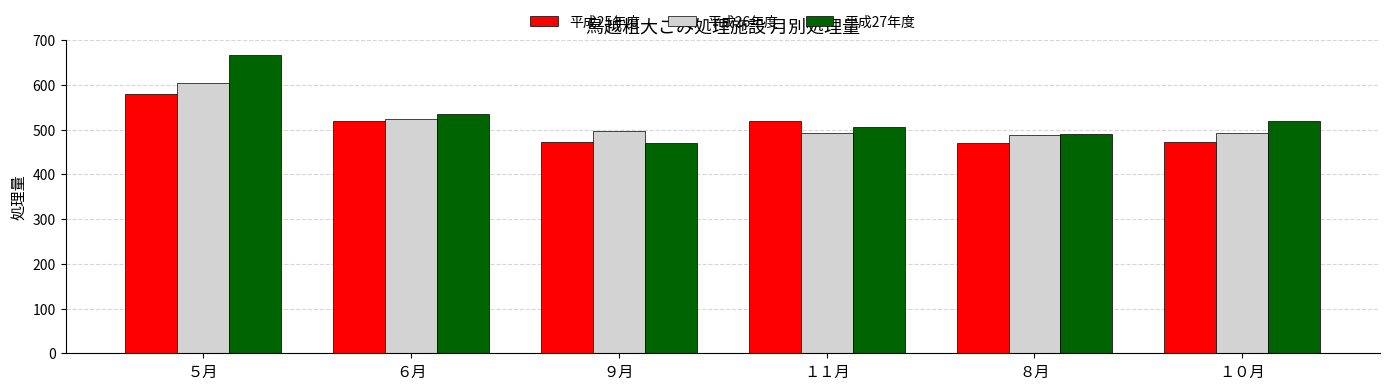

What is the spread (max minus min) of values at １１月?

27